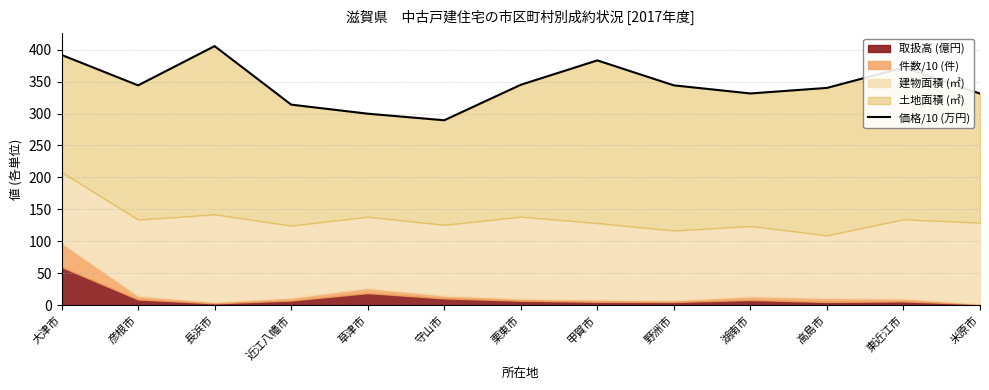

How many data points are less than 344?

6